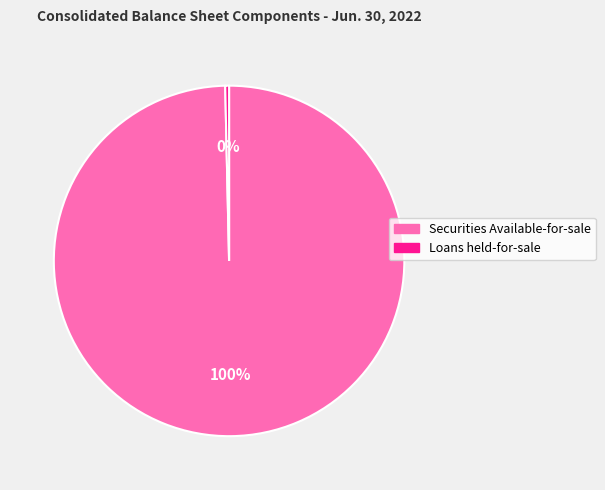

The Loans held-for-sale slice represents 0% of the pie. True or false?

True